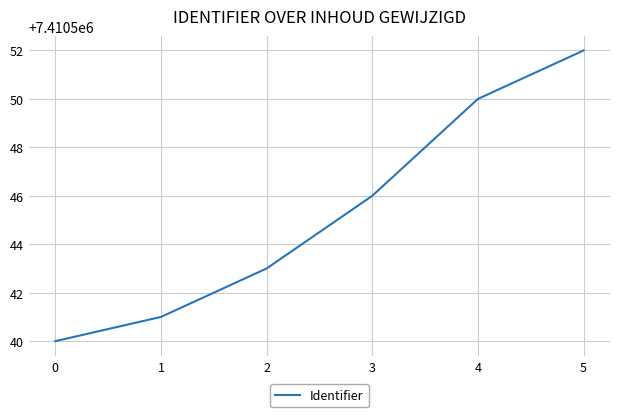

What is the average value?

7410545